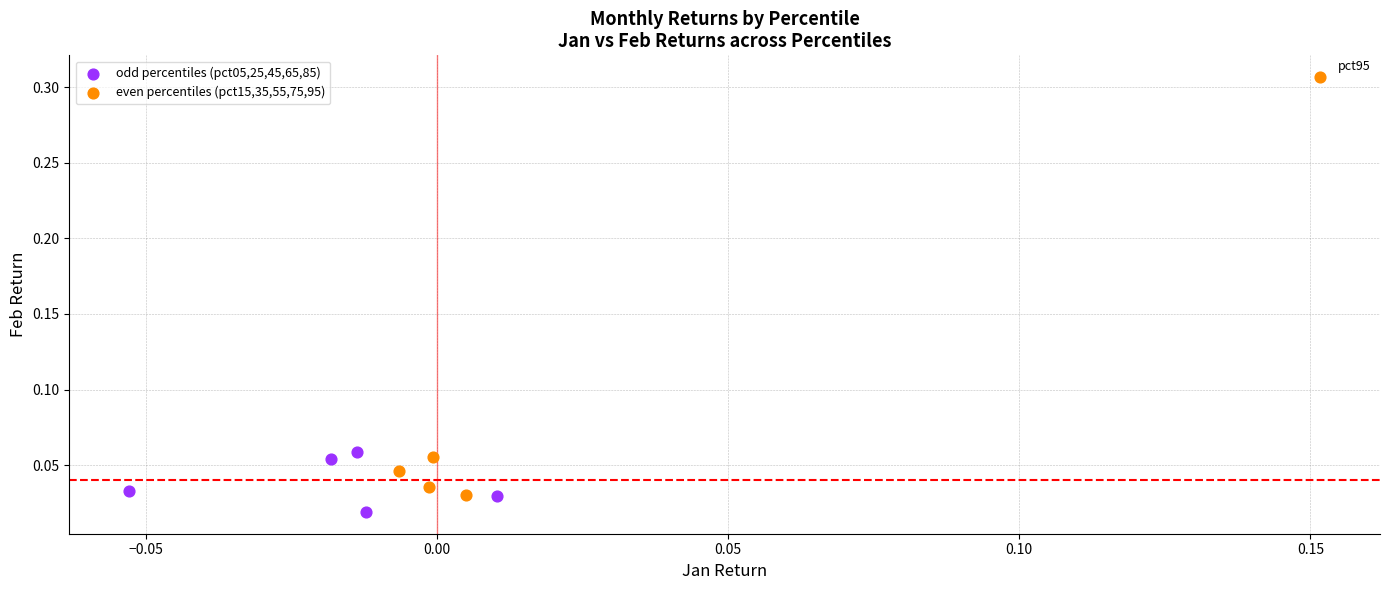

Which series has the widest spread of Y values?

even percentiles (pct15,35,55,75,95)